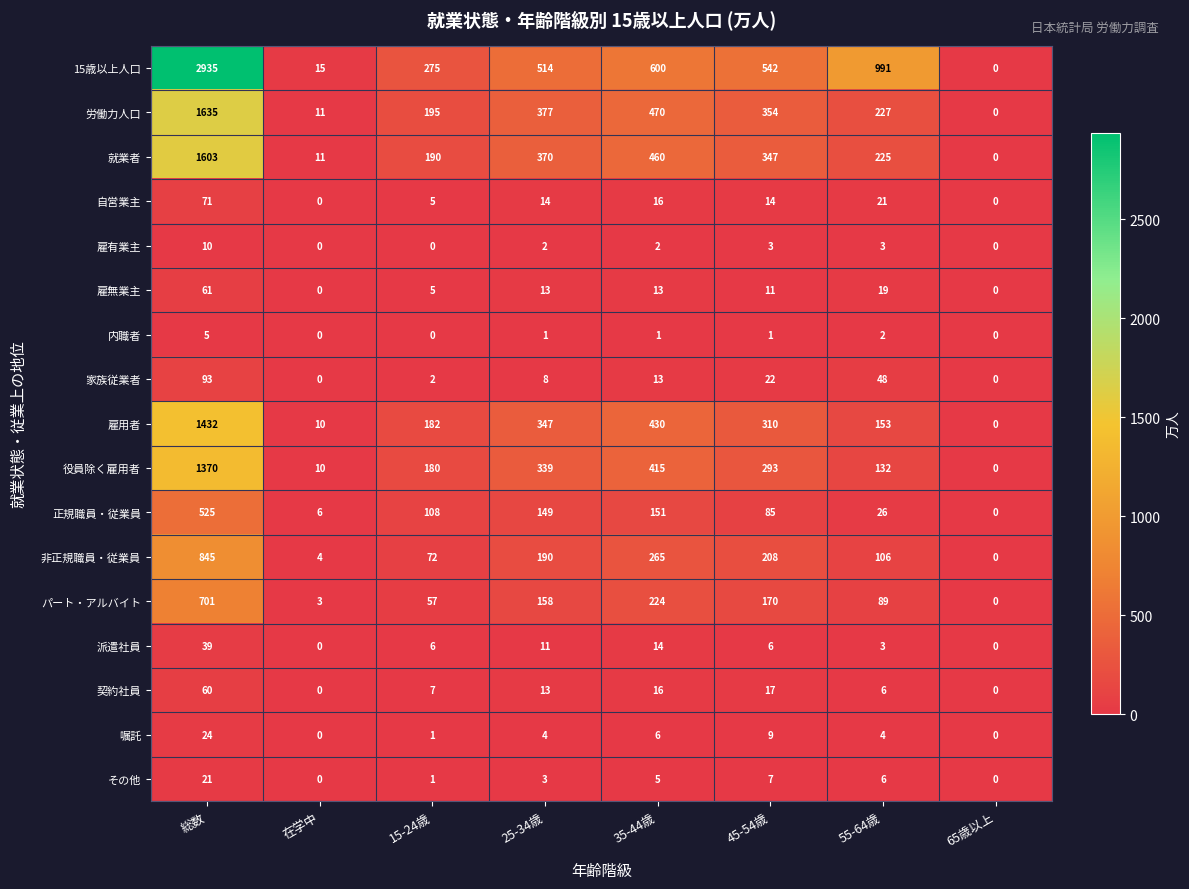

Where does the 契約社員 series first go above 13?

総数